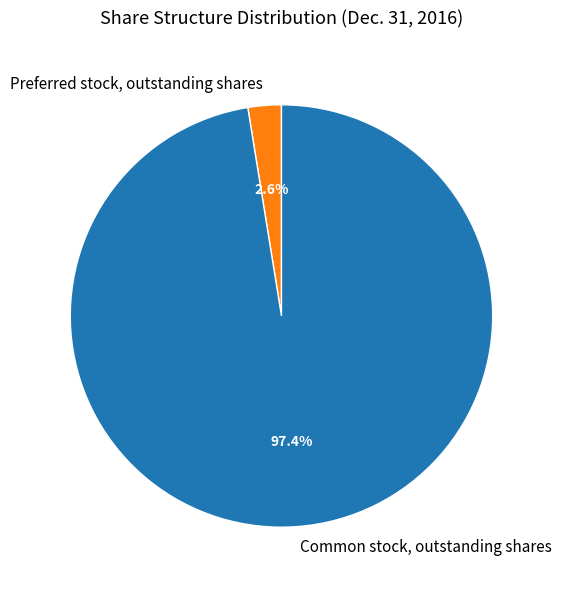

Is there any slice that represents more than half of the pie?

Yes